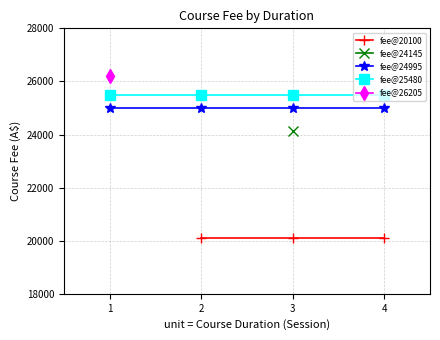

What is the smallest value displayed?

20100.0